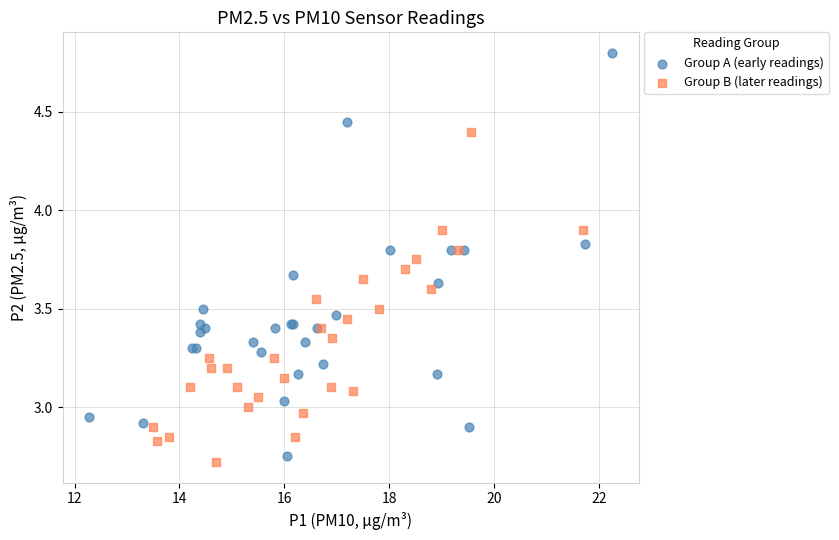

What are all the series names shown in the legend?

Group A (early readings), Group B (later readings)